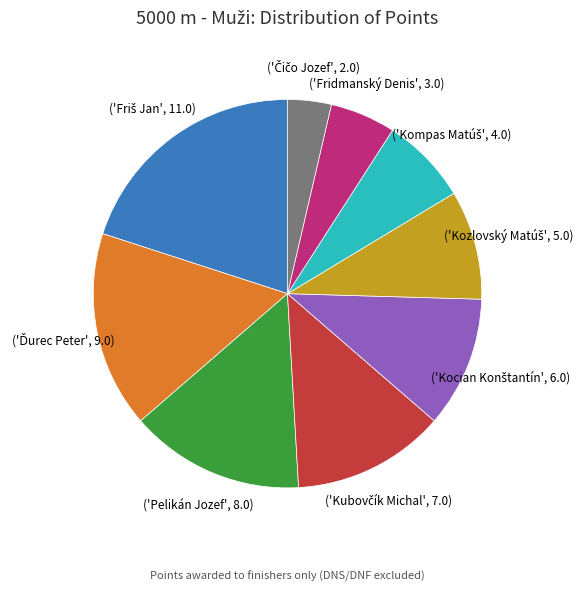

Is there any slice that represents more than half of the pie?

No